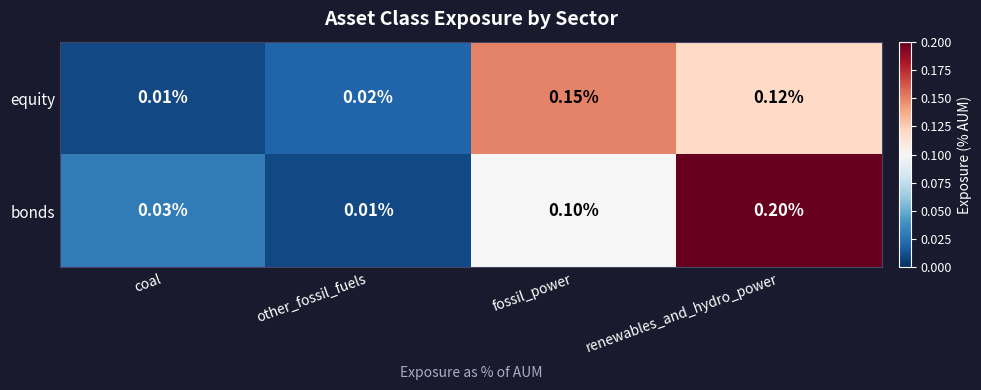

At how many categories does at least one series exceed 0?

4